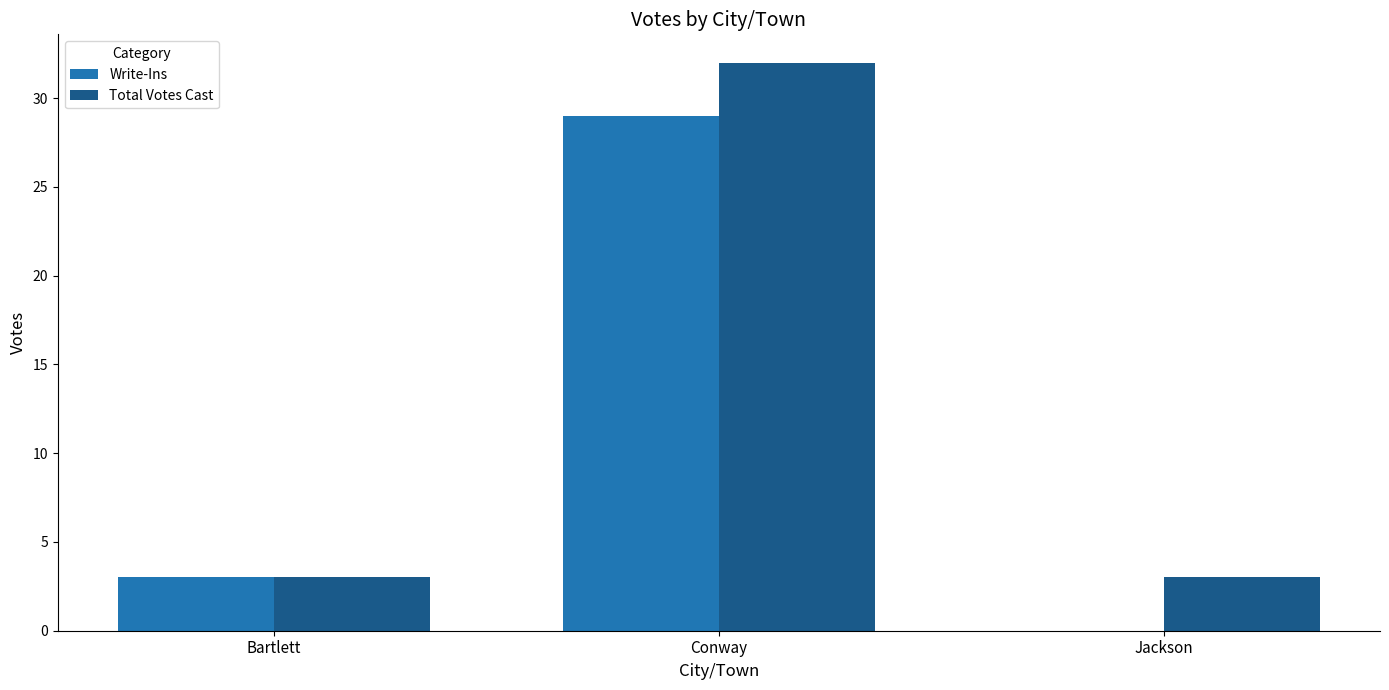

Which series changed the most between Bartlett and Jackson?

Write-Ins